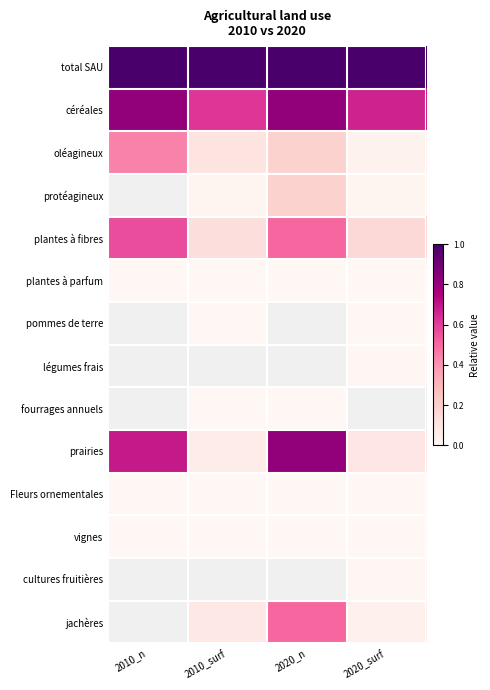

What is the maximum value shown in the chart?

1.0